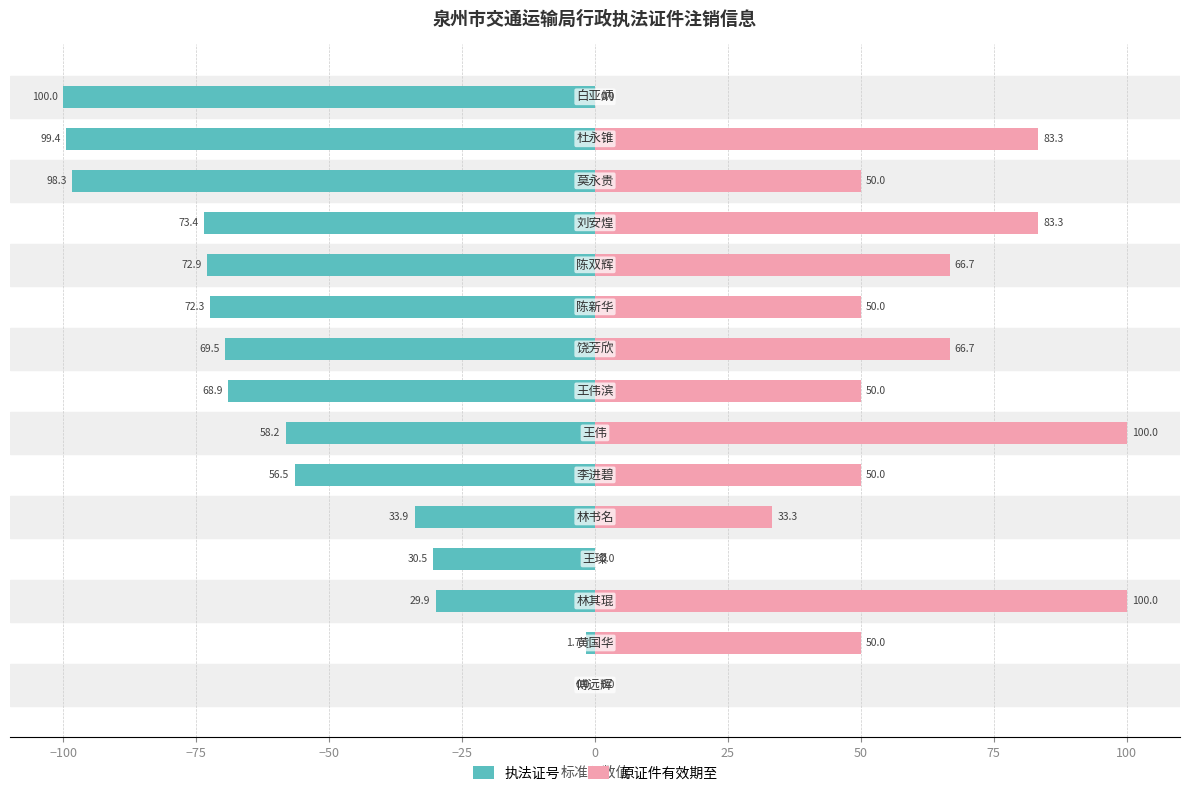

What is the approximate value of 原证件有效期至 at 50?

50.0